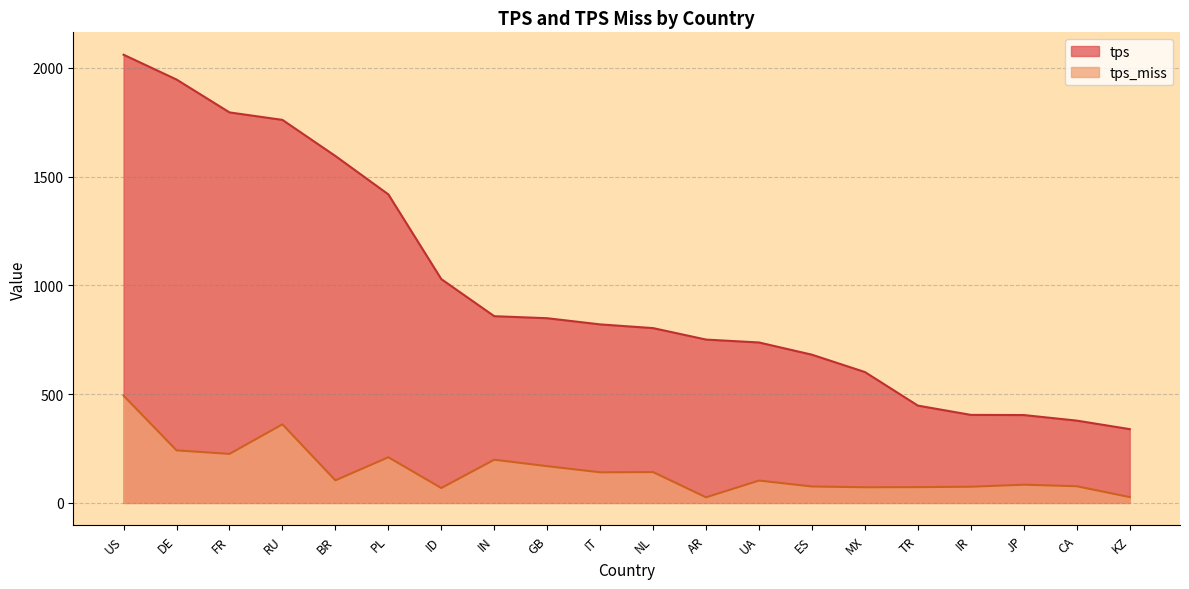

How many lines are shown in the chart?

2